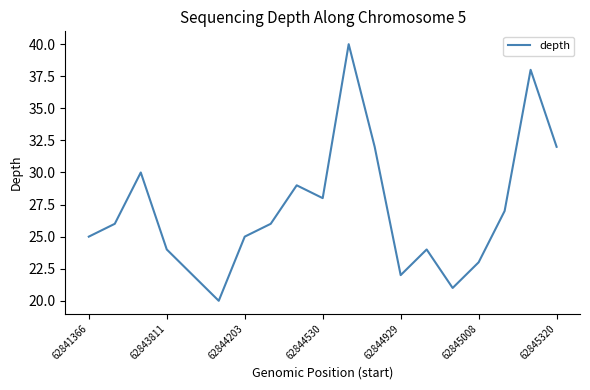

What is the greatest value displayed?

40